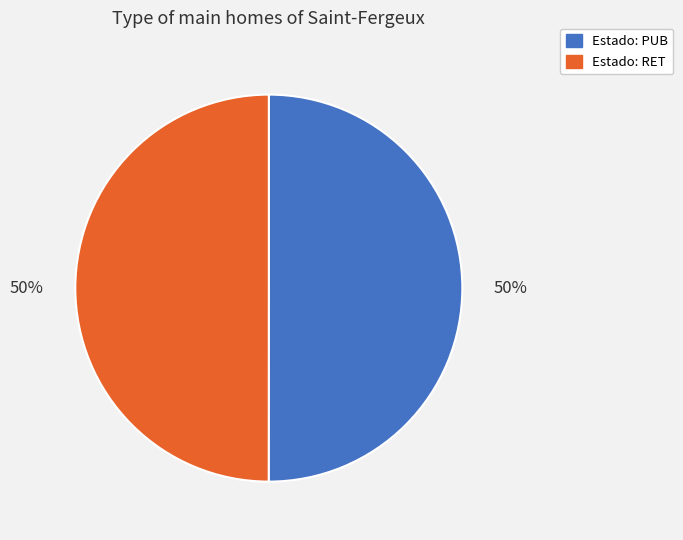

To the nearest percent, what is the average slice percentage?

50%